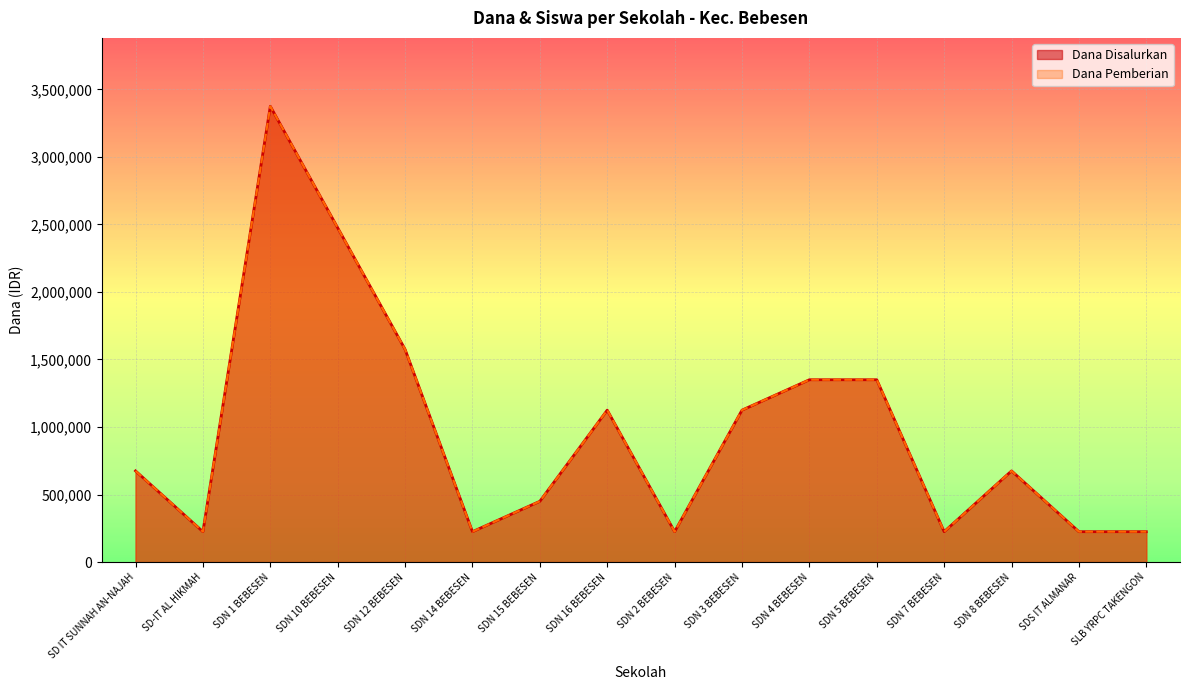

What is the total value across all series at SD IT SUNNAH AN-NAJAH?

1350000